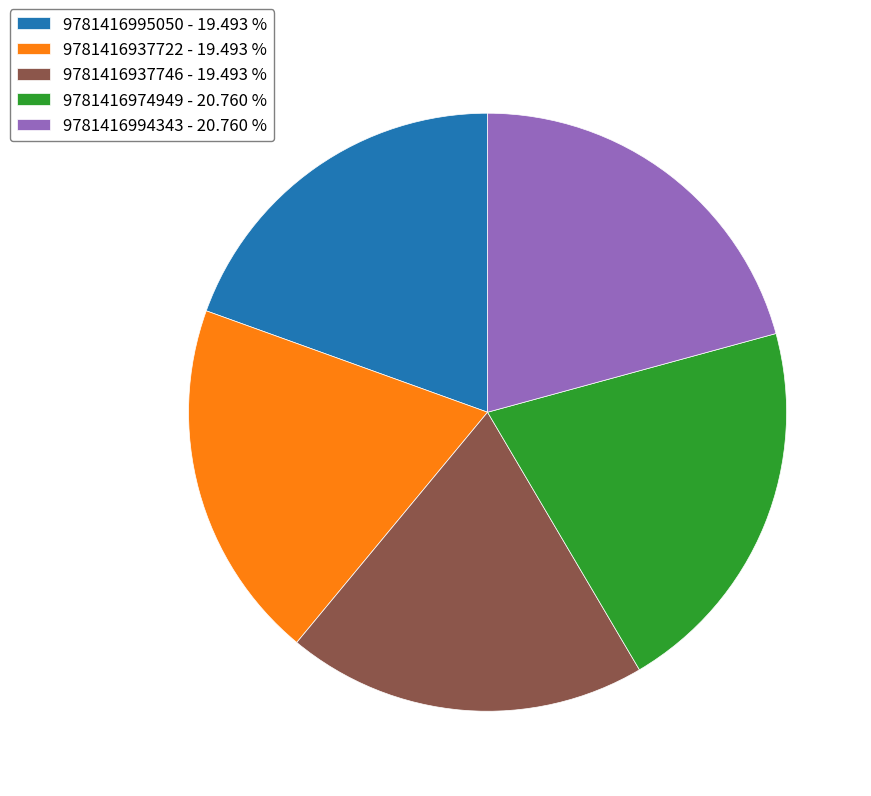

How many segments does this pie chart have?

5